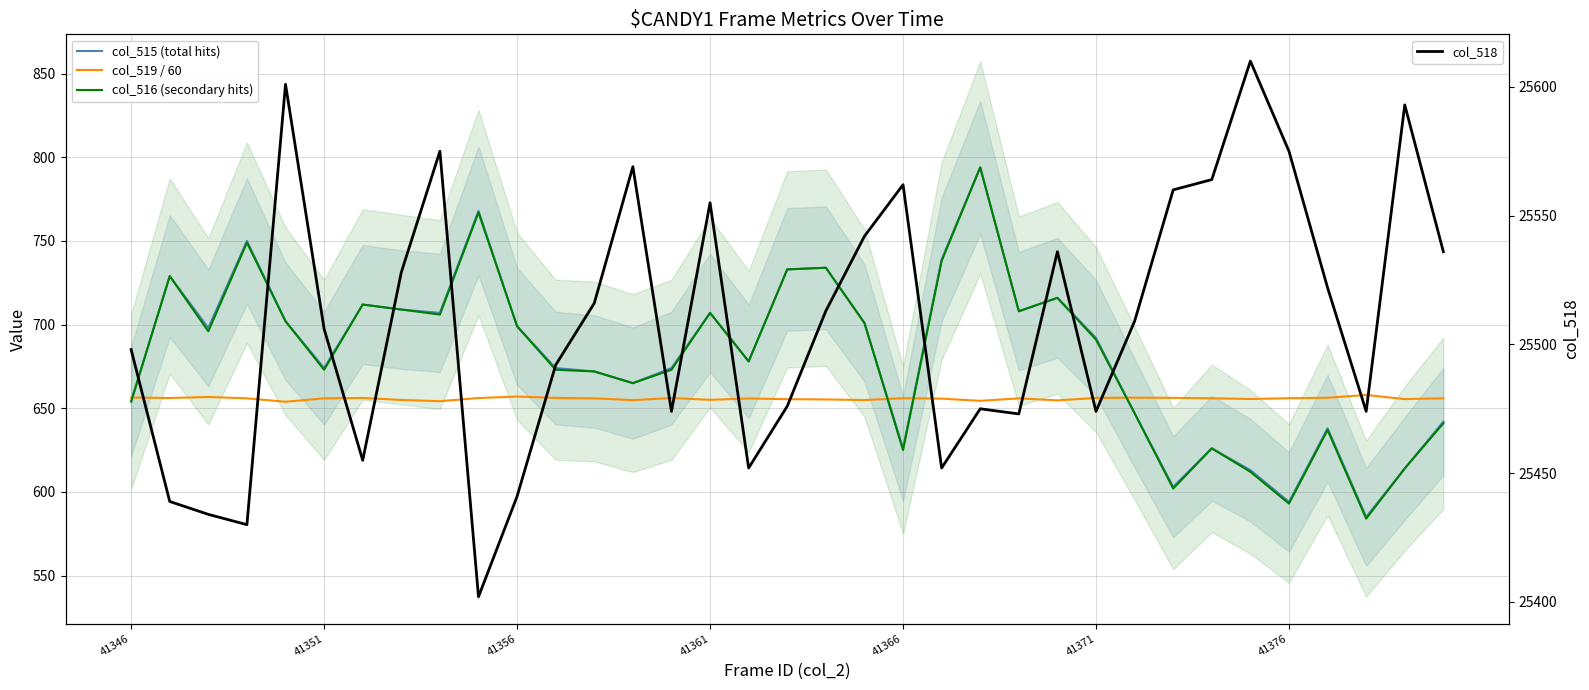

What is the lowest value of the col_518 series?

25402